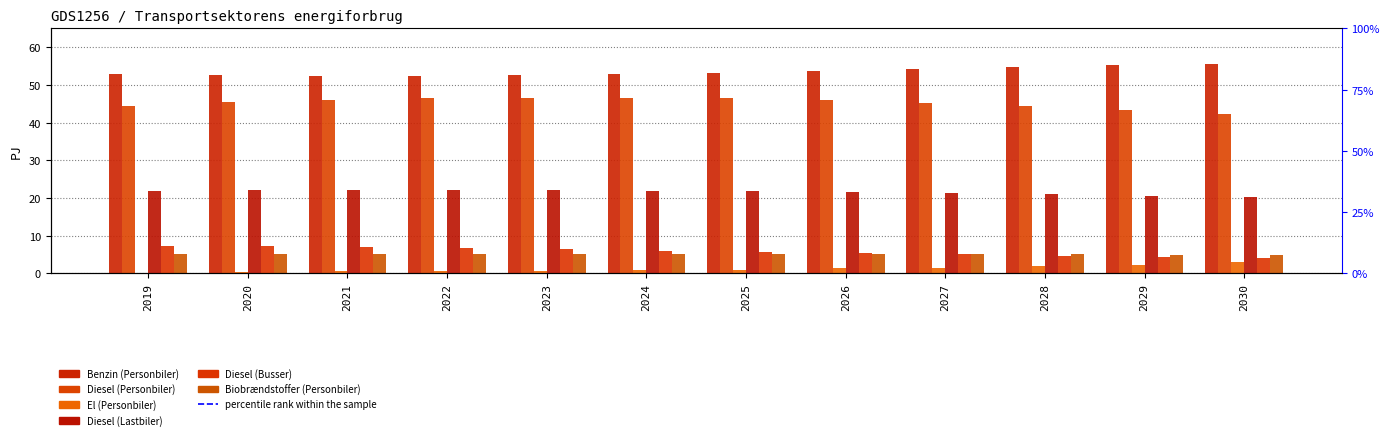

At how many categories does at least one series exceed 35?

12